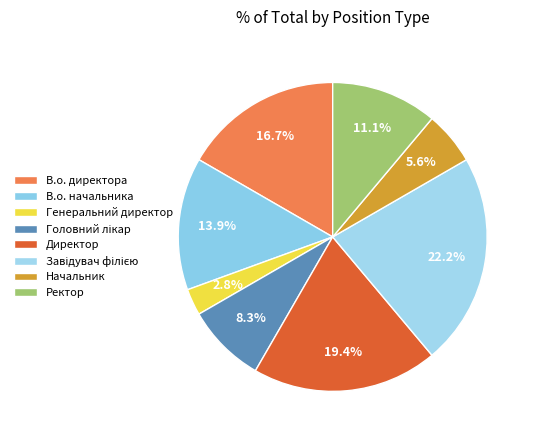

To the nearest percent, what percentage of the pie is Генеральний директор?

3%